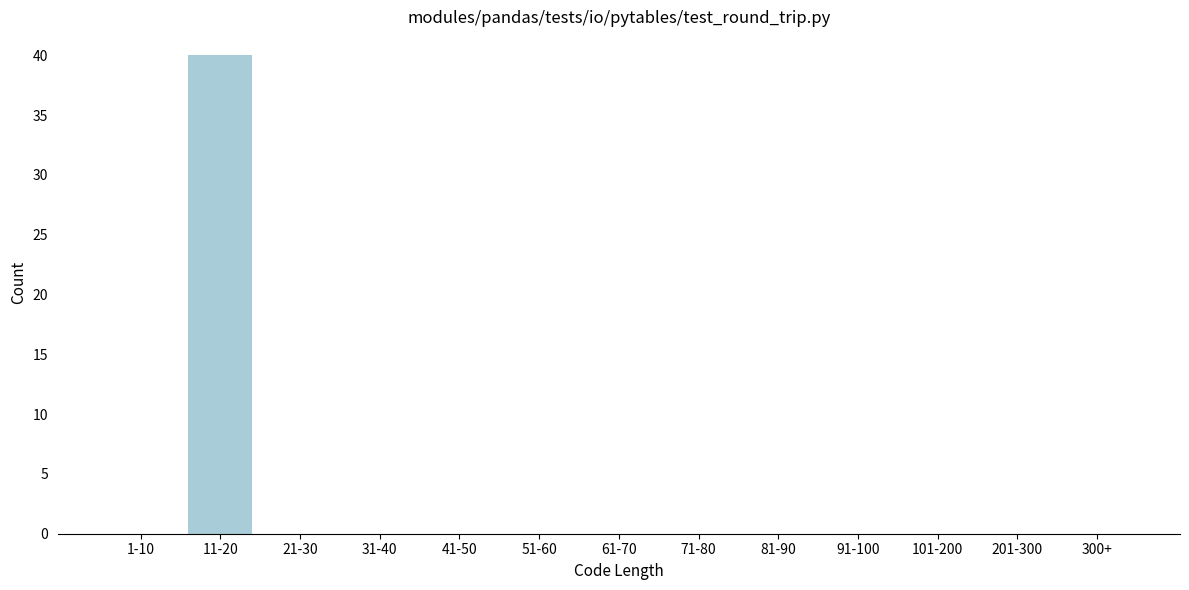

Reading left to right, transcribe all the data shown in this chart.

1-10=0	11-20=40	21-30=0	31-40=0	41-50=0	51-60=0	61-70=0	71-80=0	81-90=0	91-100=0	101-200=0	201-300=0	300+=0